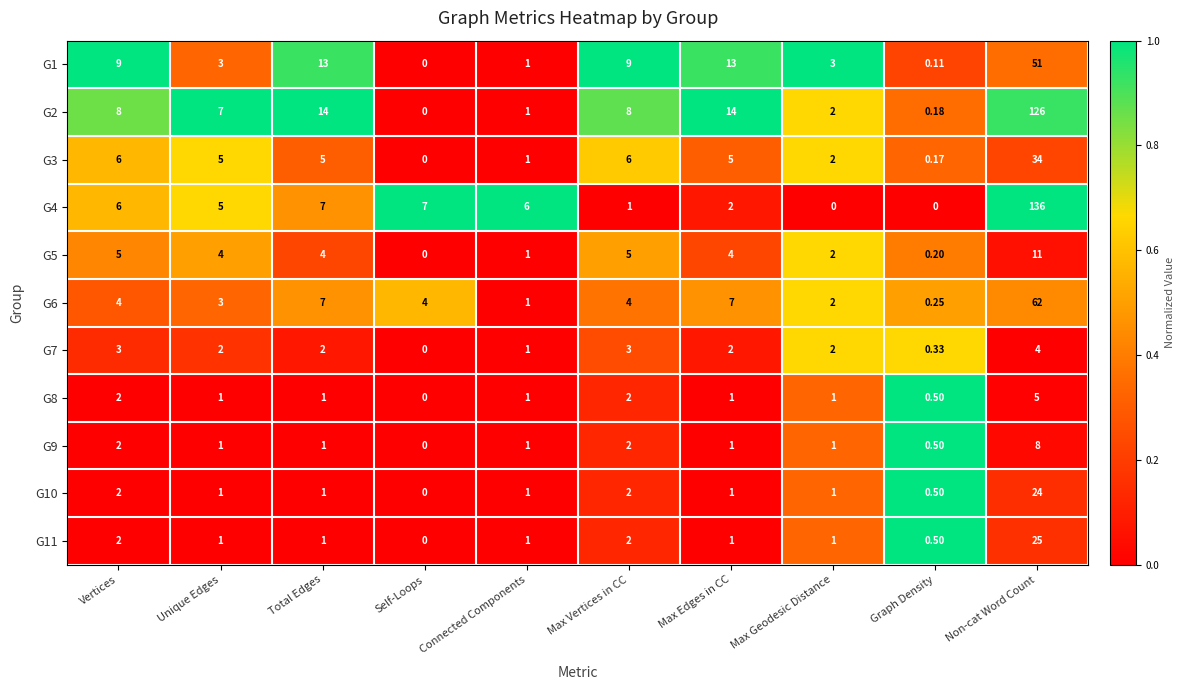

Which category has the highest value across all series?

Non-cat Word Count